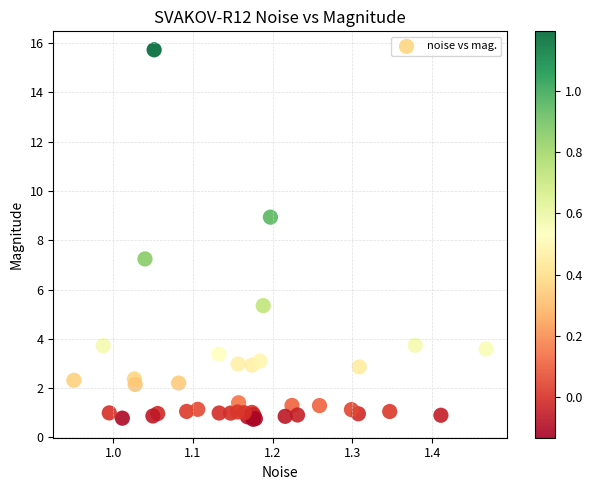

What Y value in the scatter plot is closest to 8?

7.2